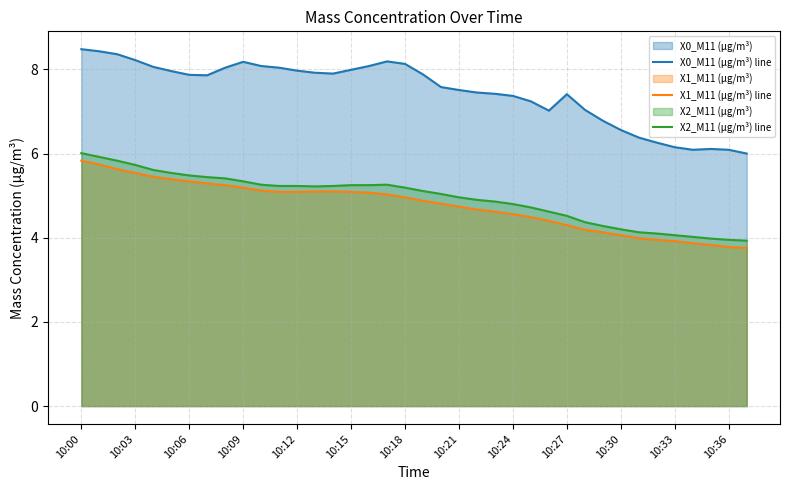

How many lines are shown in the chart?

3